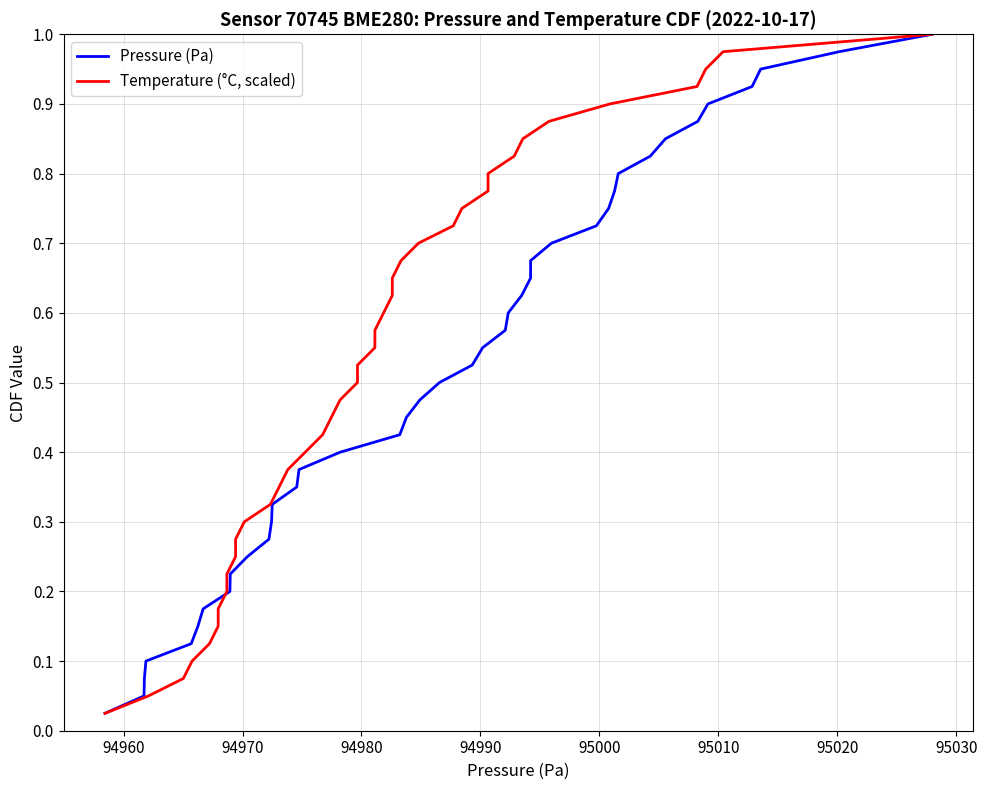

True or false: Pressure (Pa) has more than 2 interior local peaks.

False